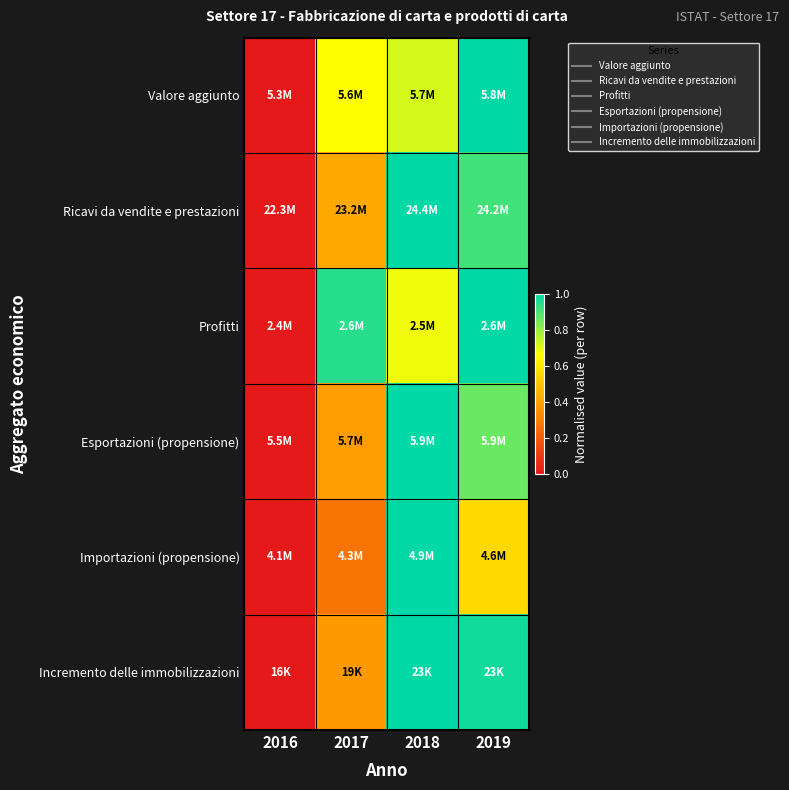

What is the total value across all series at 2018?

5.4